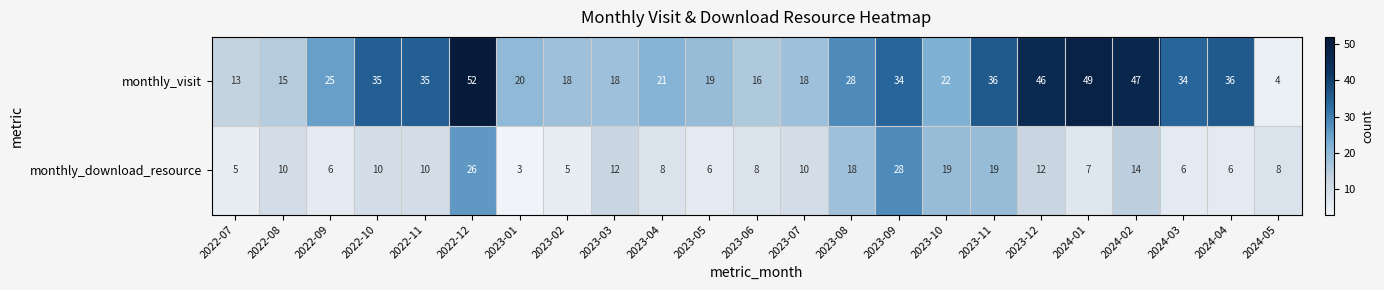

The monthly_download_resource series shows 14 at 2024-02. True or false?

True